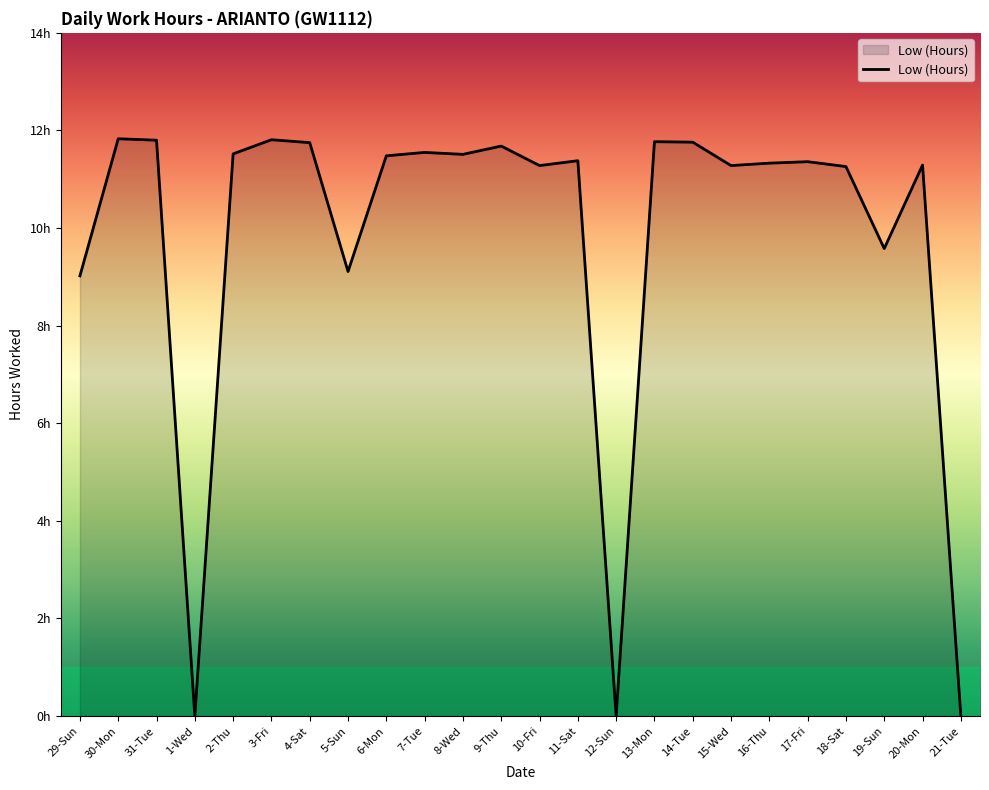

Does the chart have visible grid lines?

No